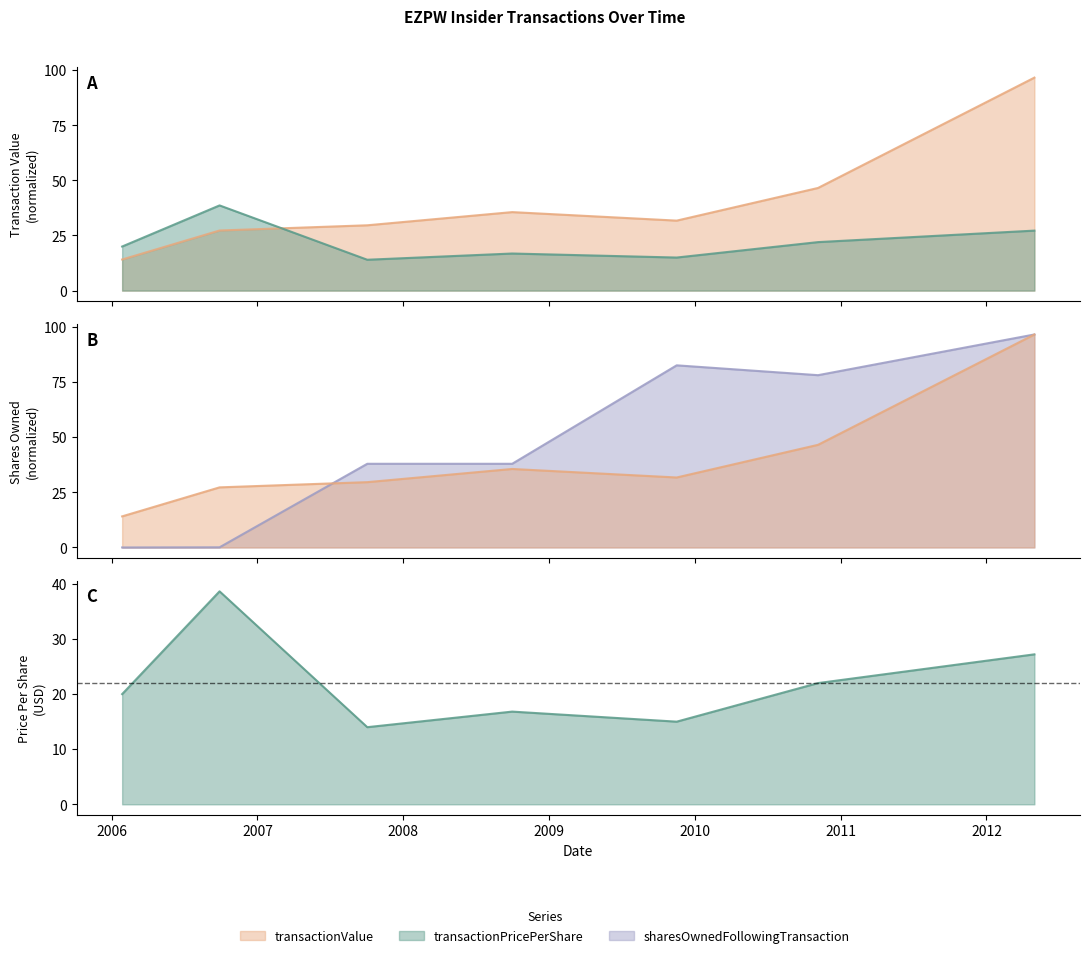

Which series has the largest range (max minus min)?

sharesOwnedFollowingTransaction